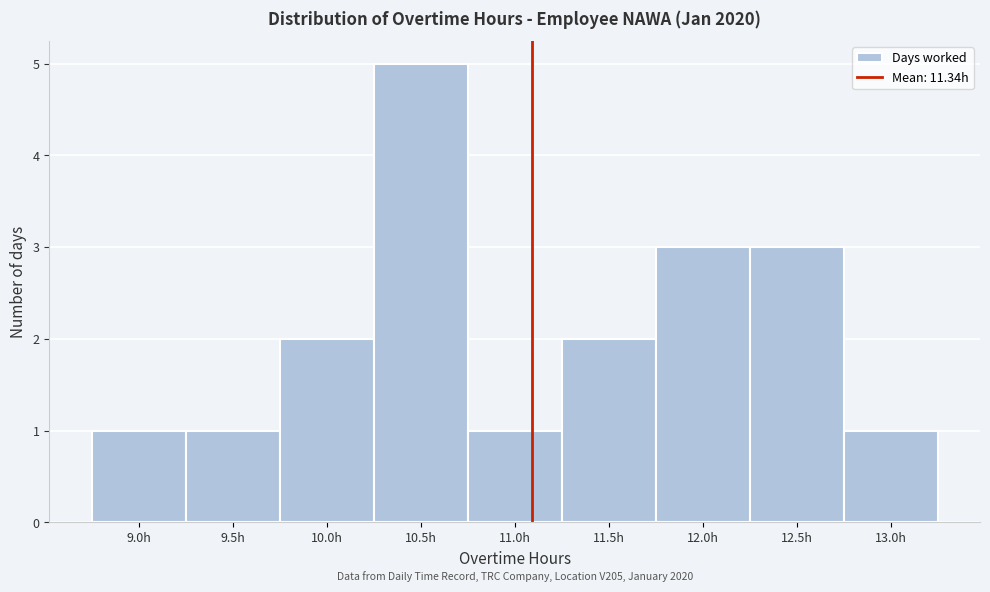

Reading left to right, extract all data points from this chart.

1	1	2	5	1	2	3	3	1